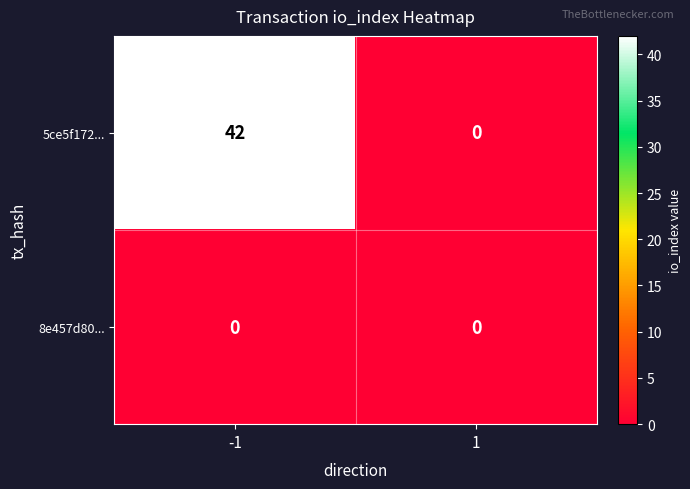

Is it true that 5ce5f172... equals 71 at -1?

False